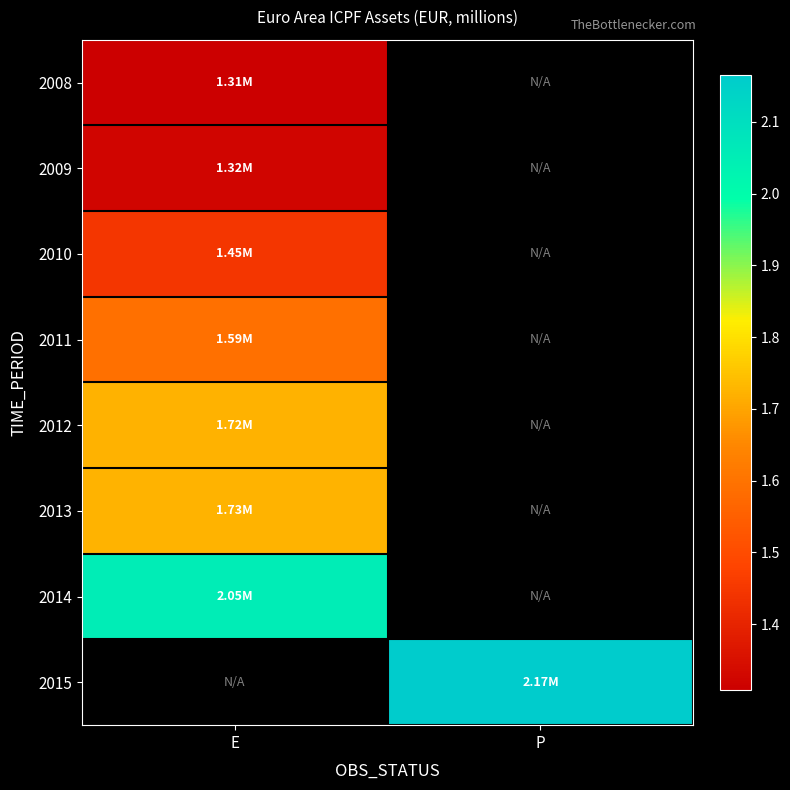

How many data points does each series have?

2